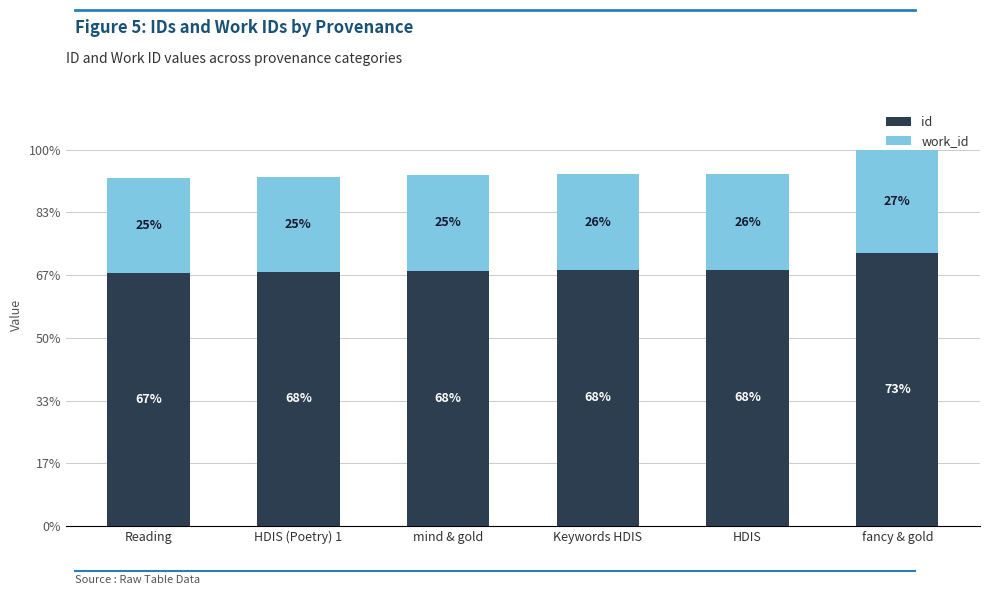

Are the bars grouped side by side (vs. stacked)?

No